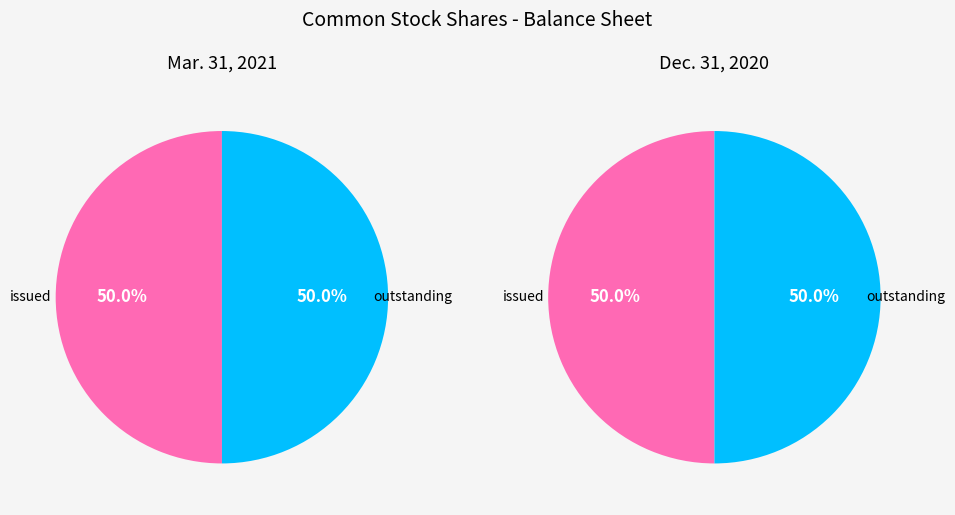

True or false: Common stock, shares outstanding accounts for 42% of the total.

False